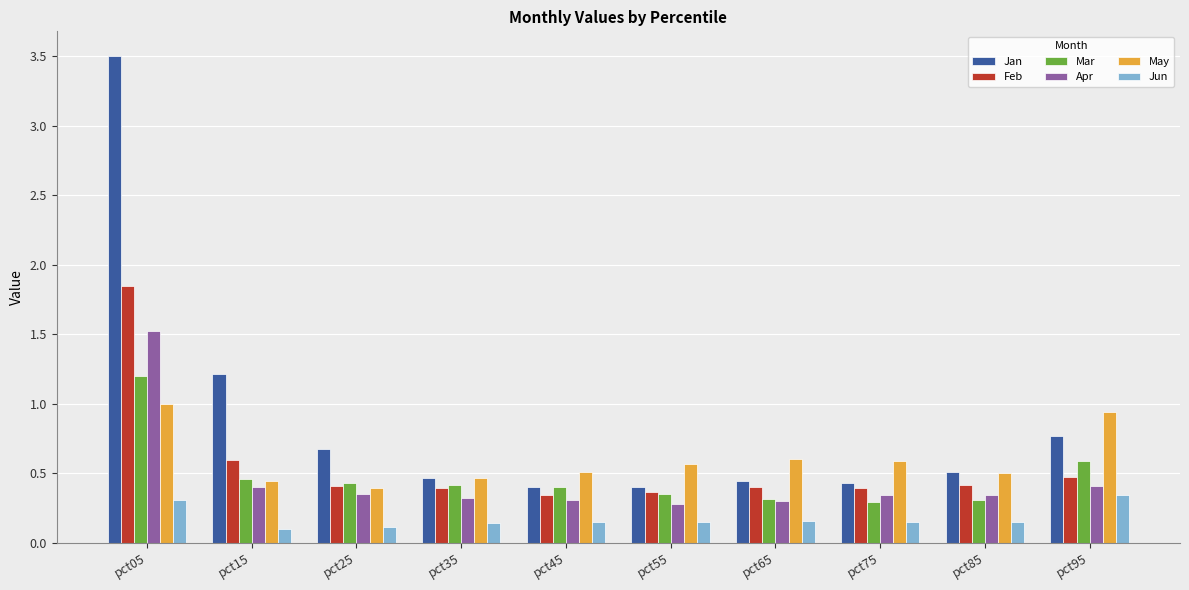

The value of Apr at pct55 is 0.1. True or false?

False